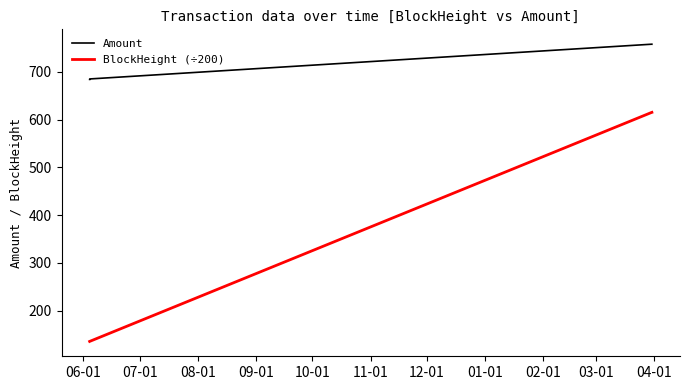

Does the chart have visible grid lines?

No